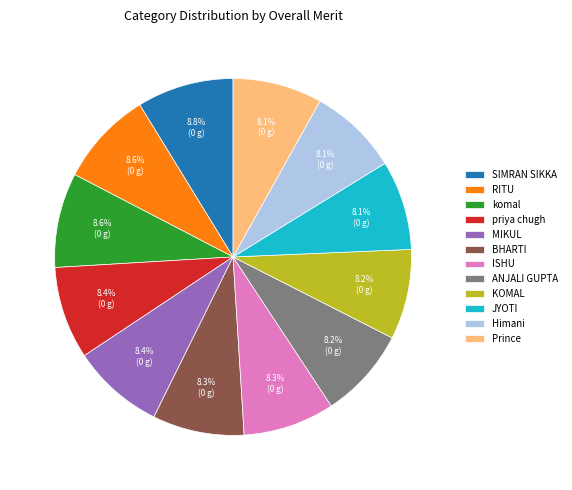

To the nearest percent, what portion does MIKUL represent?

8%